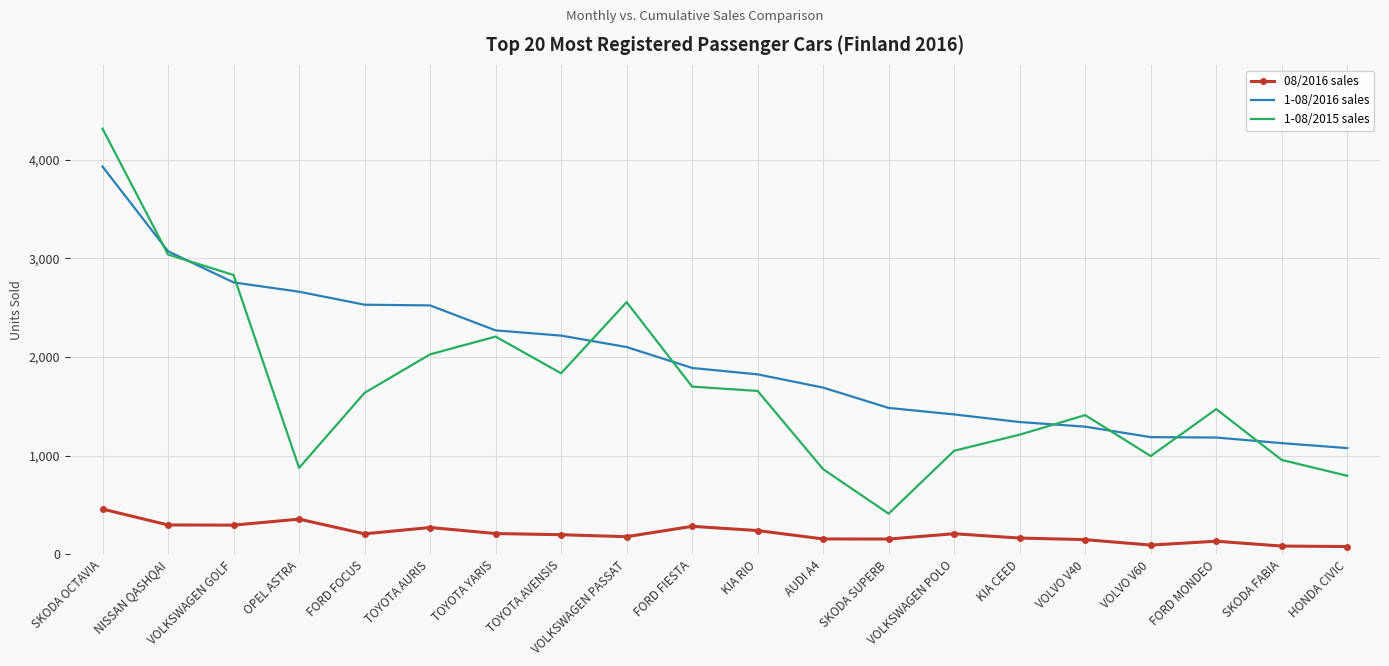

At which label is 1-08/2015 sales closest to 2364?

TOYOTA YARIS